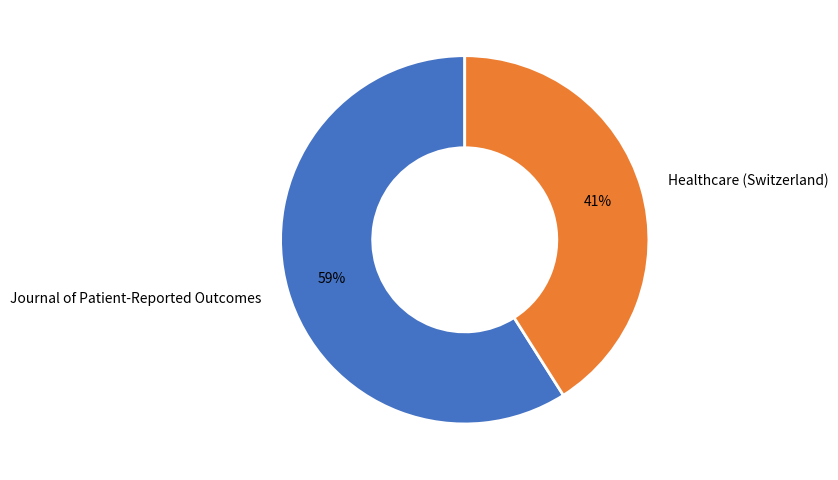

Does Healthcare (Switzerland) represent more than half of the total?

No